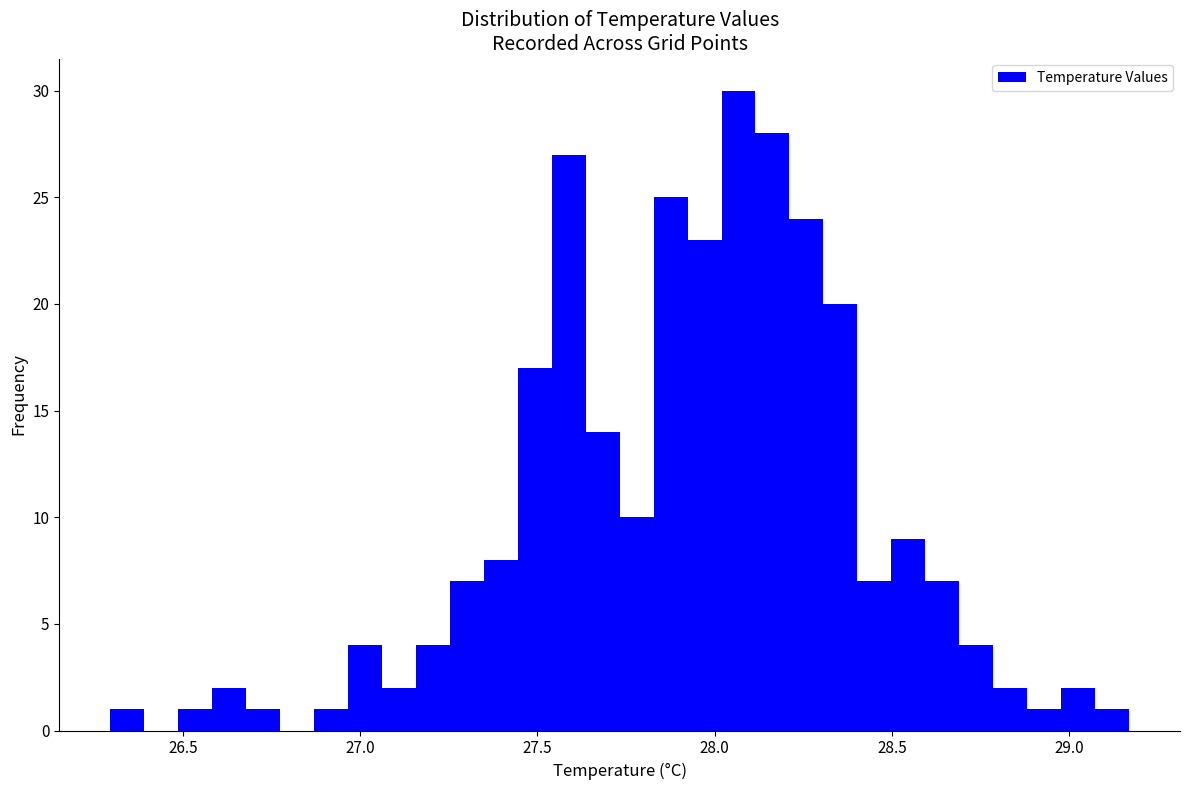

Read against the x-axis, roughly where is the centre of the tallest bar?

28.05